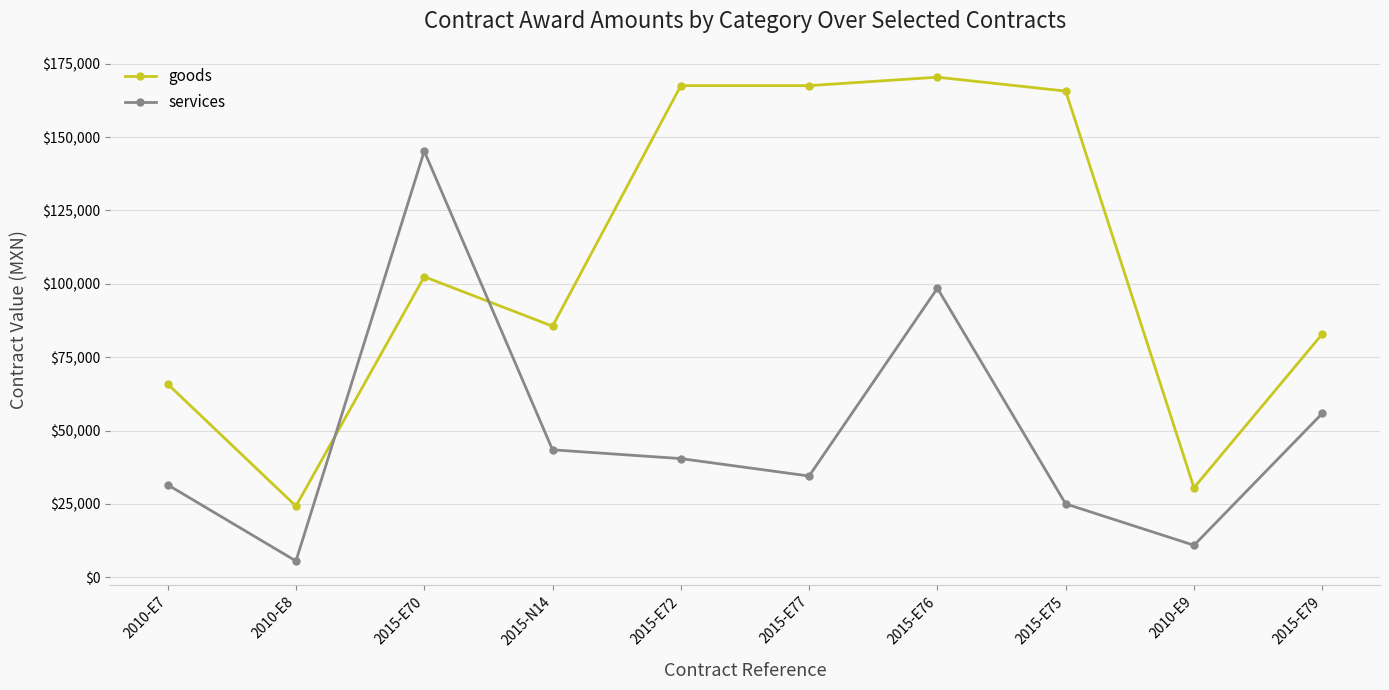

True or false: services has more than 2 interior local peaks.

False